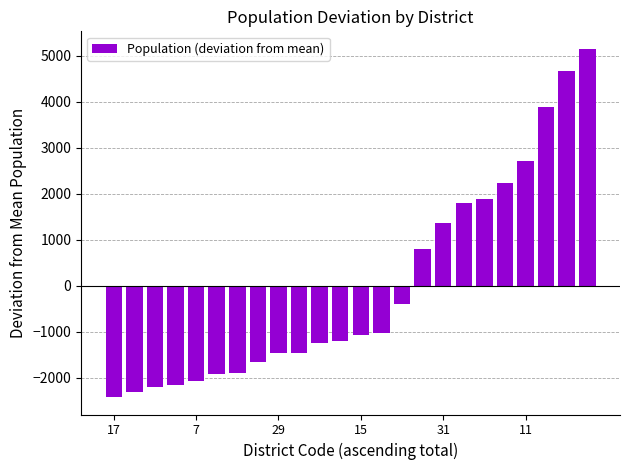

What is the difference between the maximum and second lowest values?

7457.0